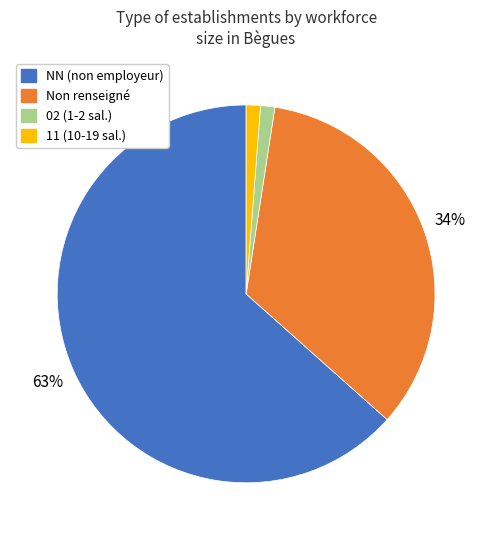

Does any single category account for the majority?

Yes